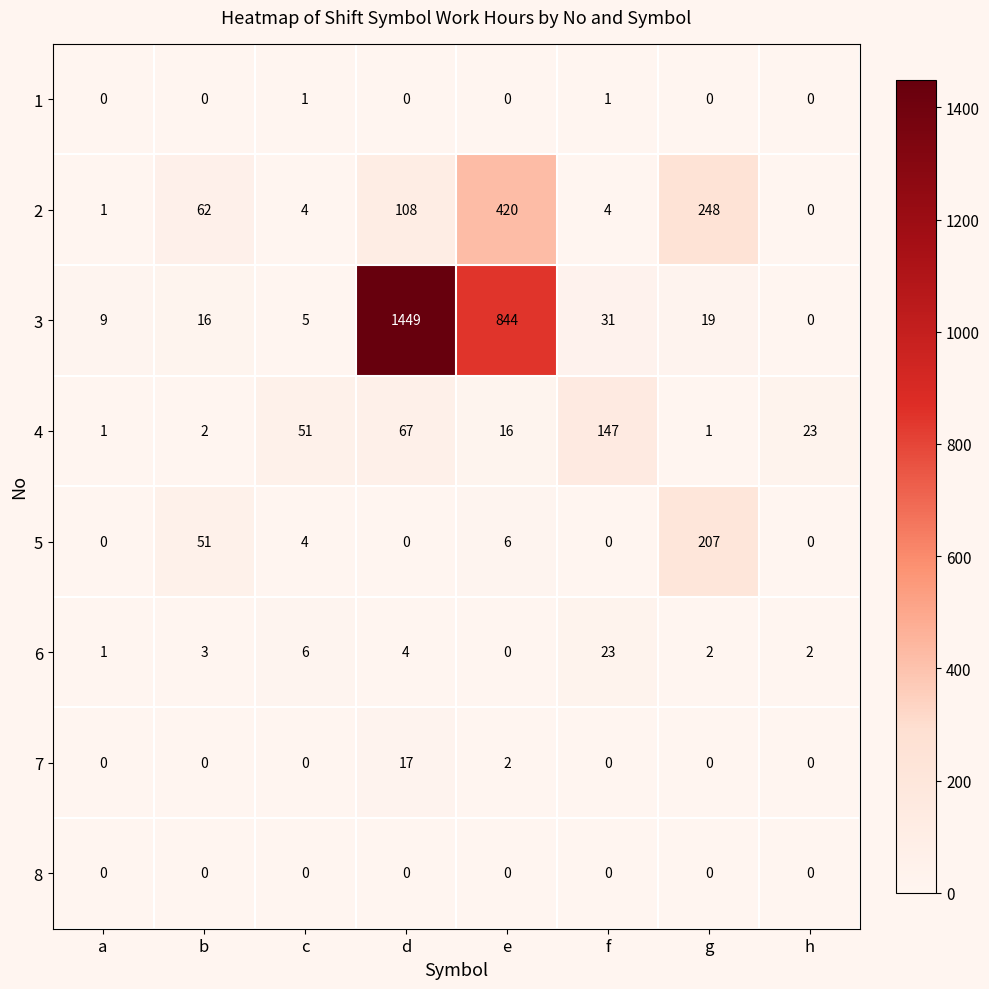

What is the difference between the highest and lowest values at g?

248